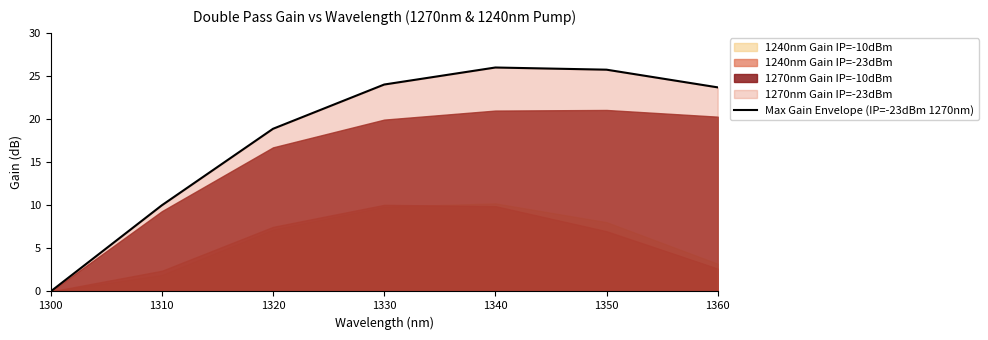

What is the average value?

18.3